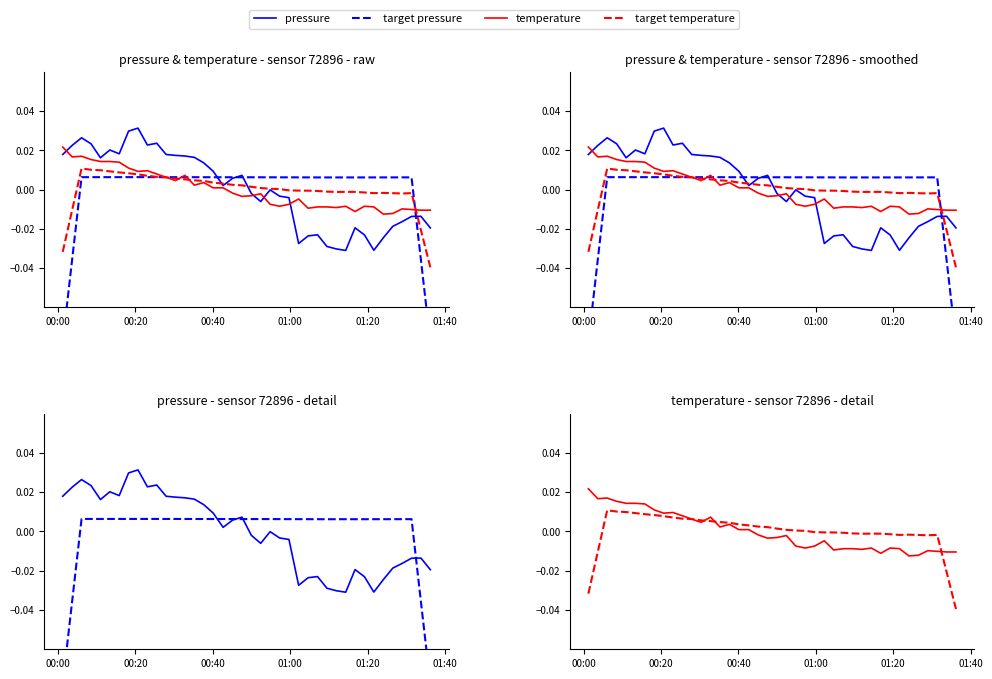

What is the minimum value shown in the chart?

-0.1